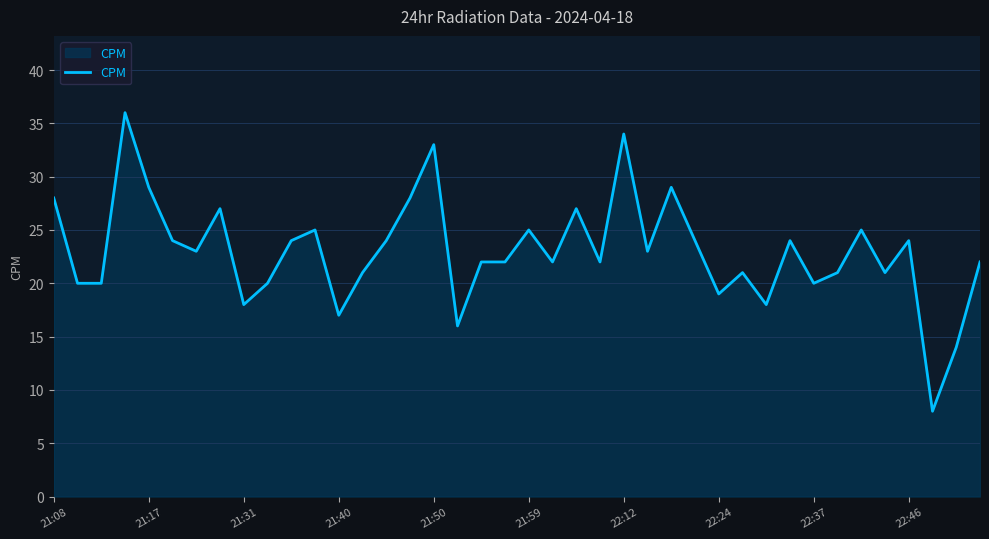

What is the smallest value displayed?

8